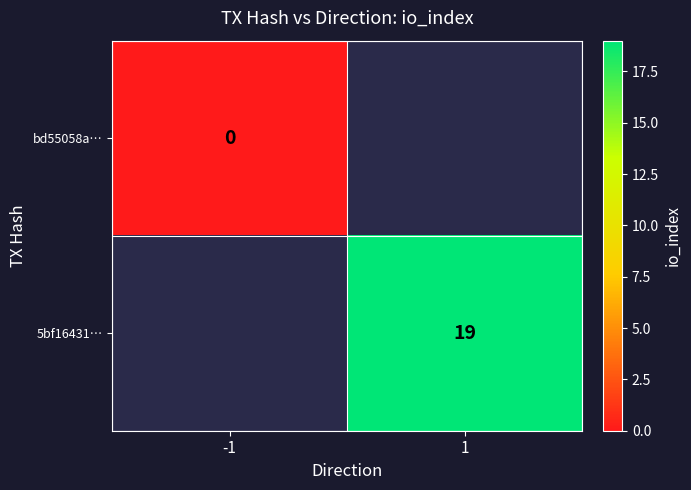

The 5bf16431… series shows 19 at 1. True or false?

True